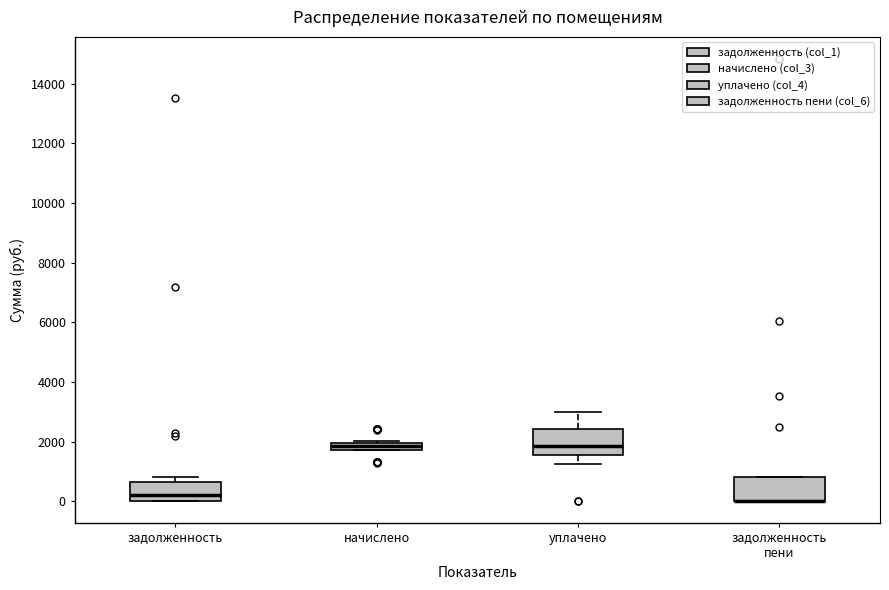

Where is the lower edge of the box for задолженность on the y-axis? The values are not printed on the chart, so give them approximately, as read against the axis.

0